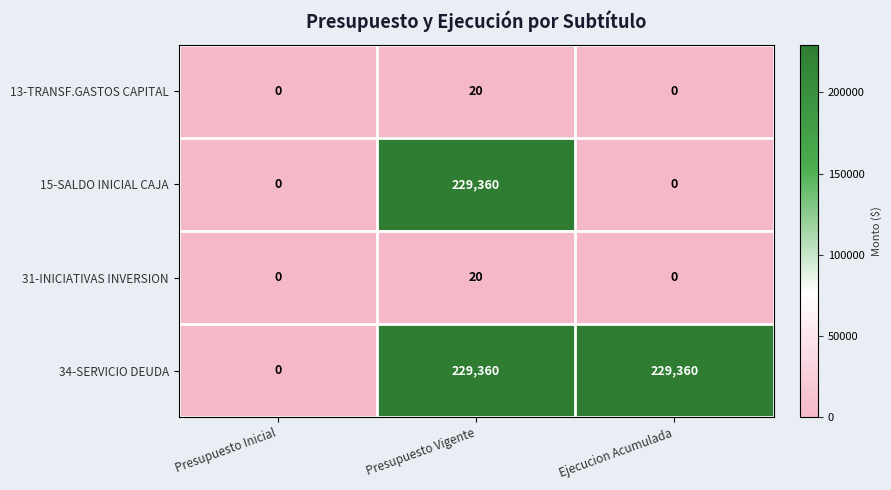

How many series are shown in this chart?

4